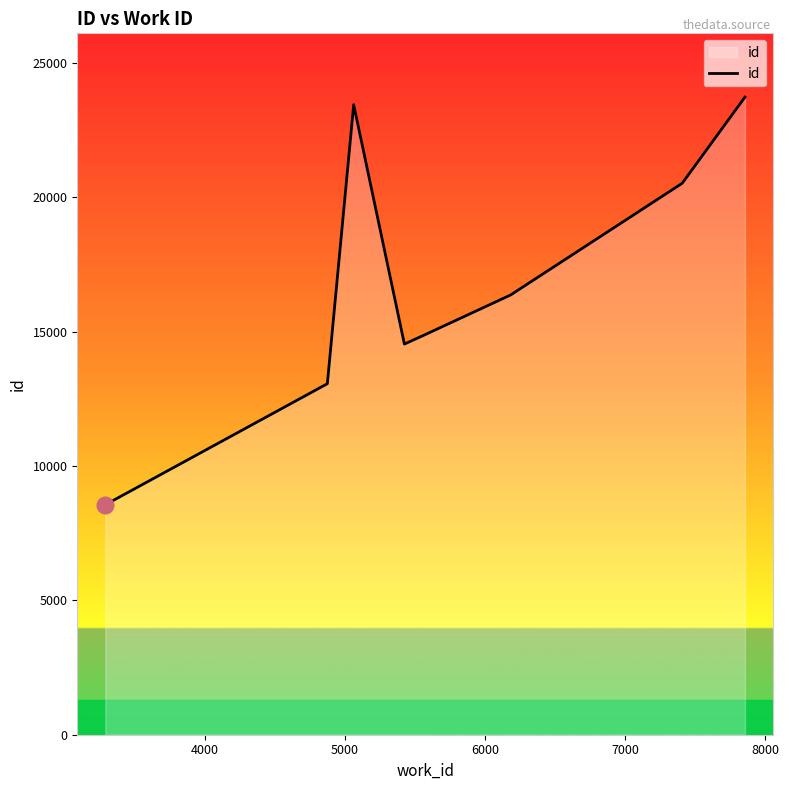

True or false: there are more than 0 points higher than both neighbors.

True